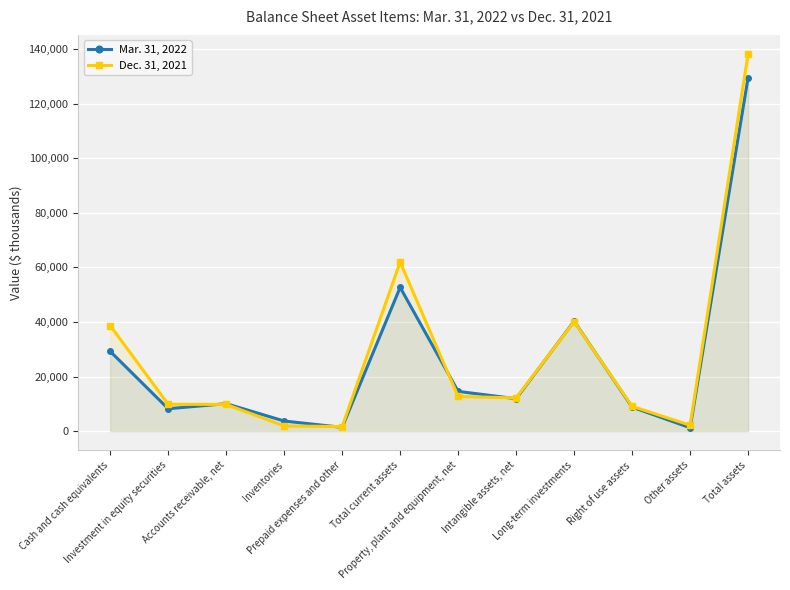

Where is Dec. 31, 2021 nearest to the value 69993?

Total current assets